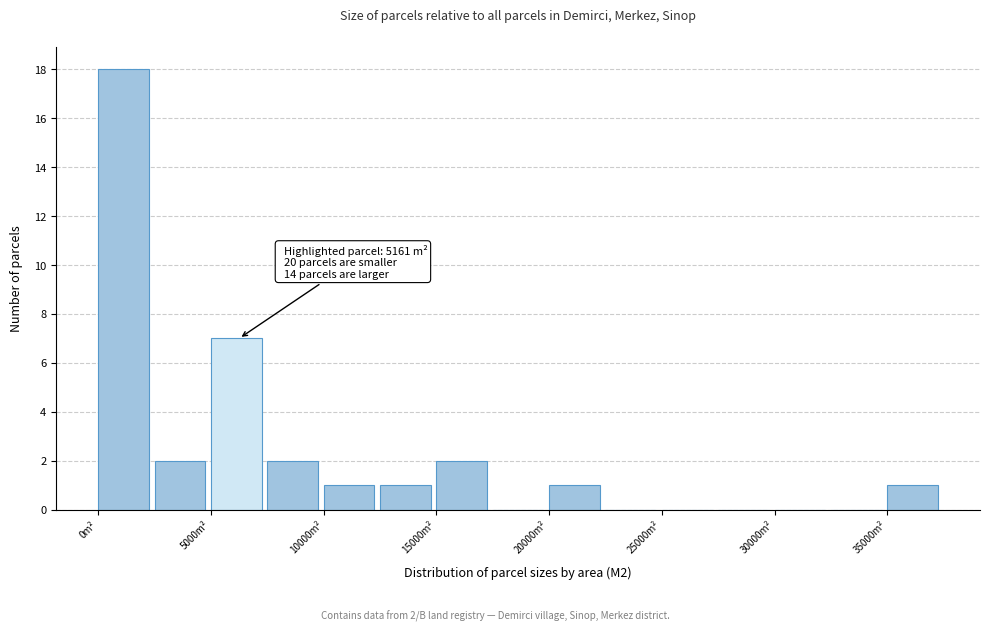

Which range on the x-axis has the tallest bar?

0 to 2500